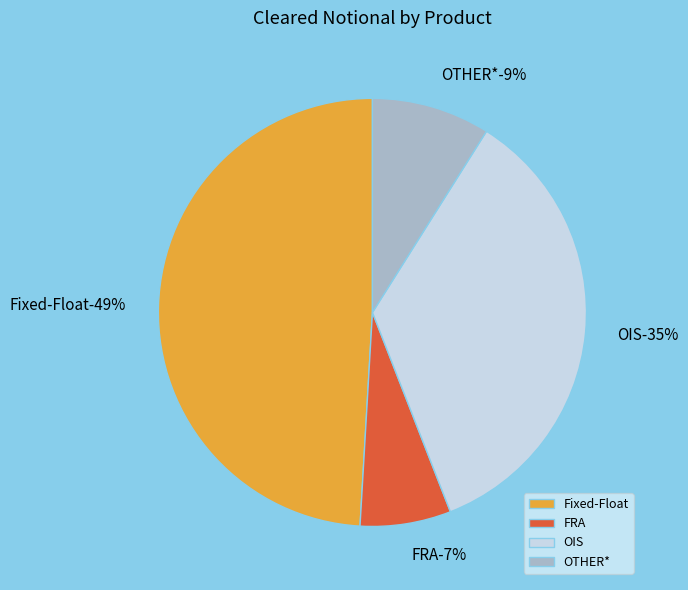

Combined, do Fixed-Float and OIS account for over 50%?

Yes